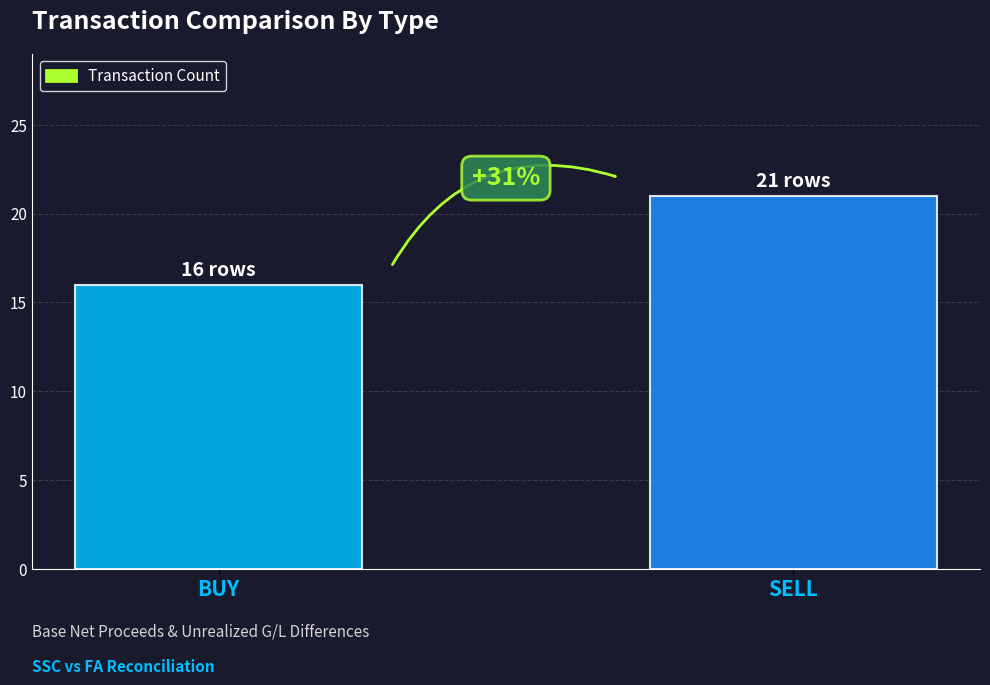

Are the bars horizontal?

No